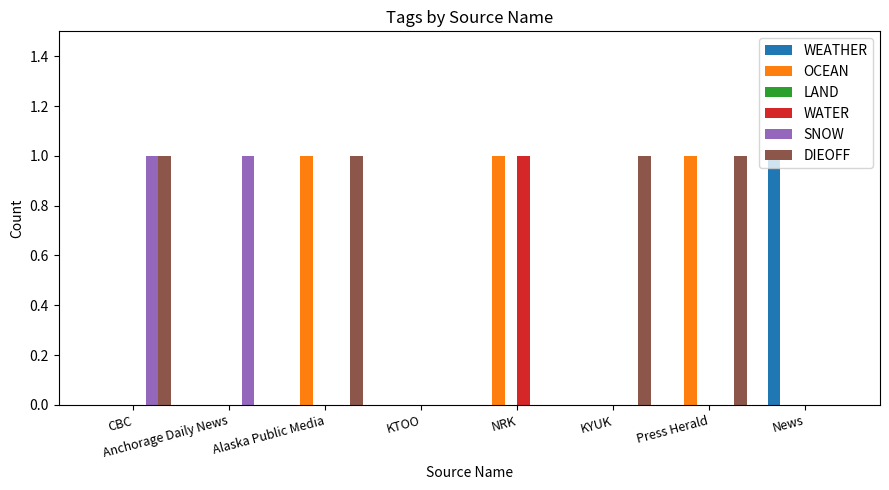

What is the sum of all OCEAN values?

3